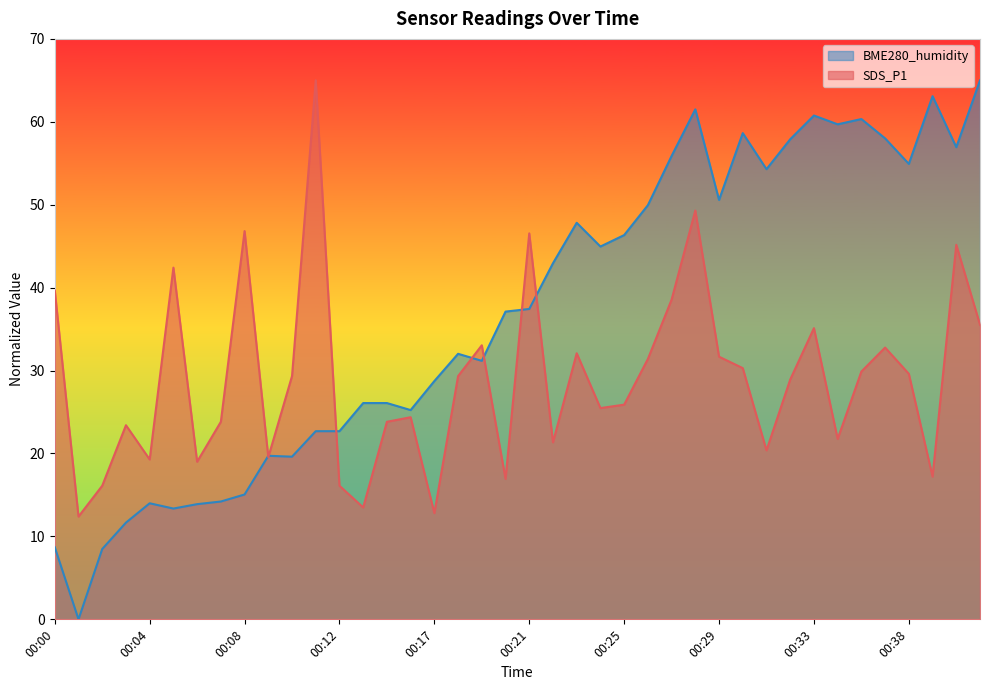

What is the spread (max minus min) of values at 00:31?

33.9